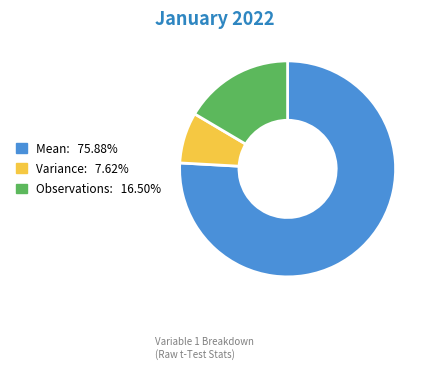

Does any single category account for the majority?

Yes